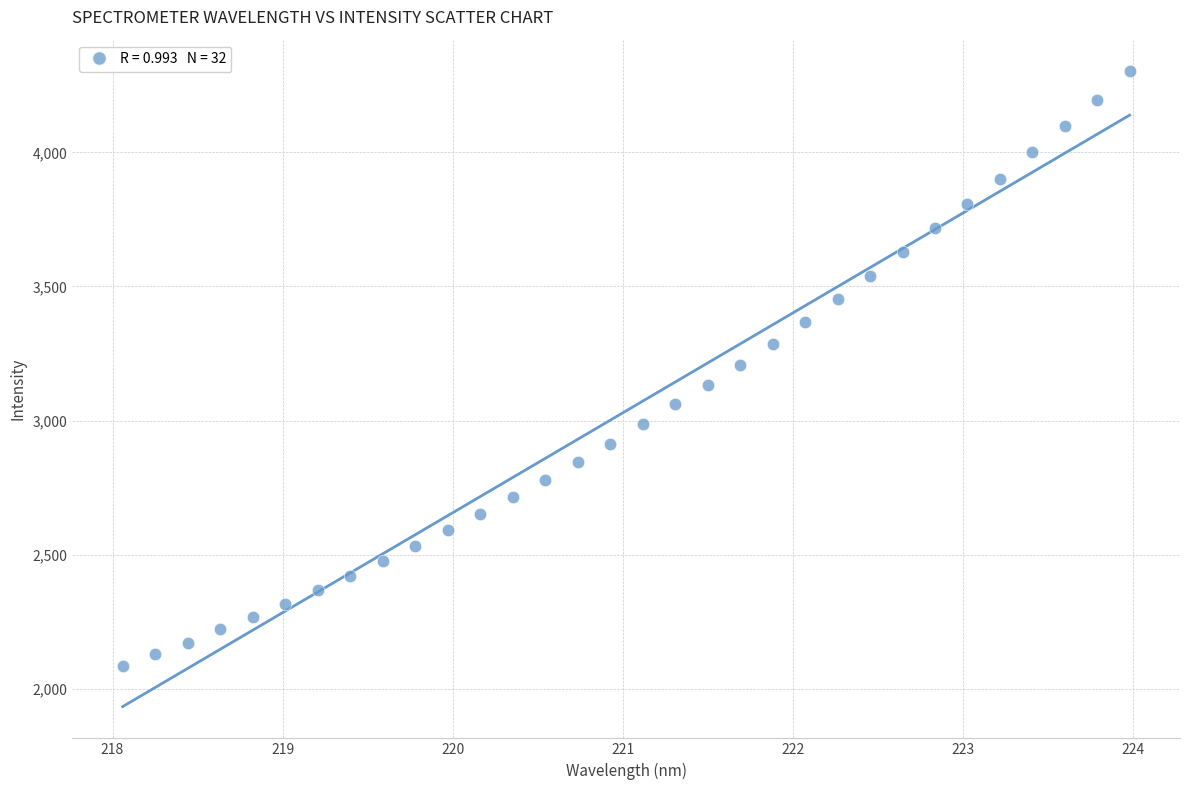

What is the range of X values (max minus min)?

5.9